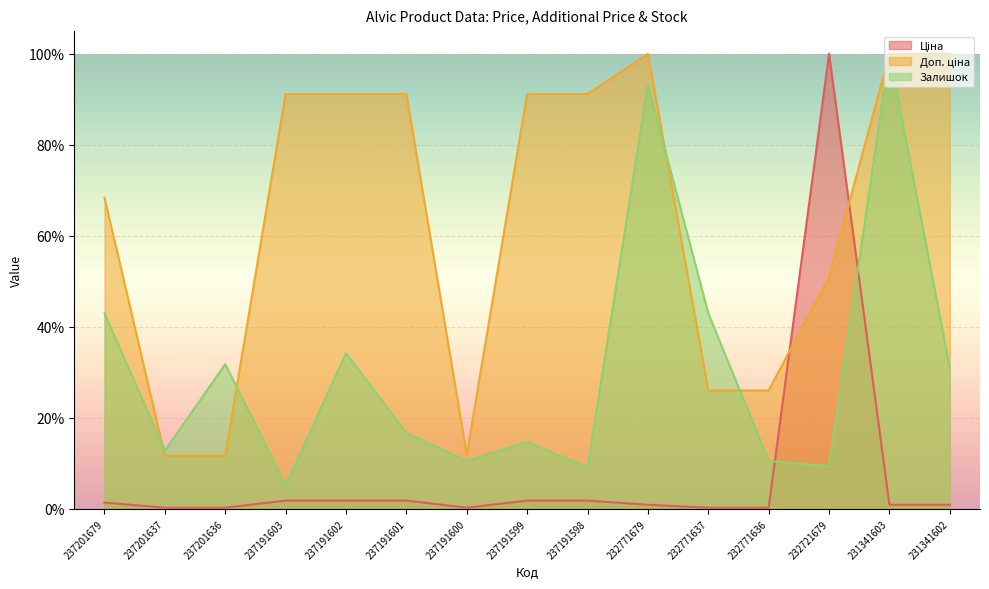

Rank the series by their average value, from lowest to highest.

Ціна, Залишок, Доп. ціна